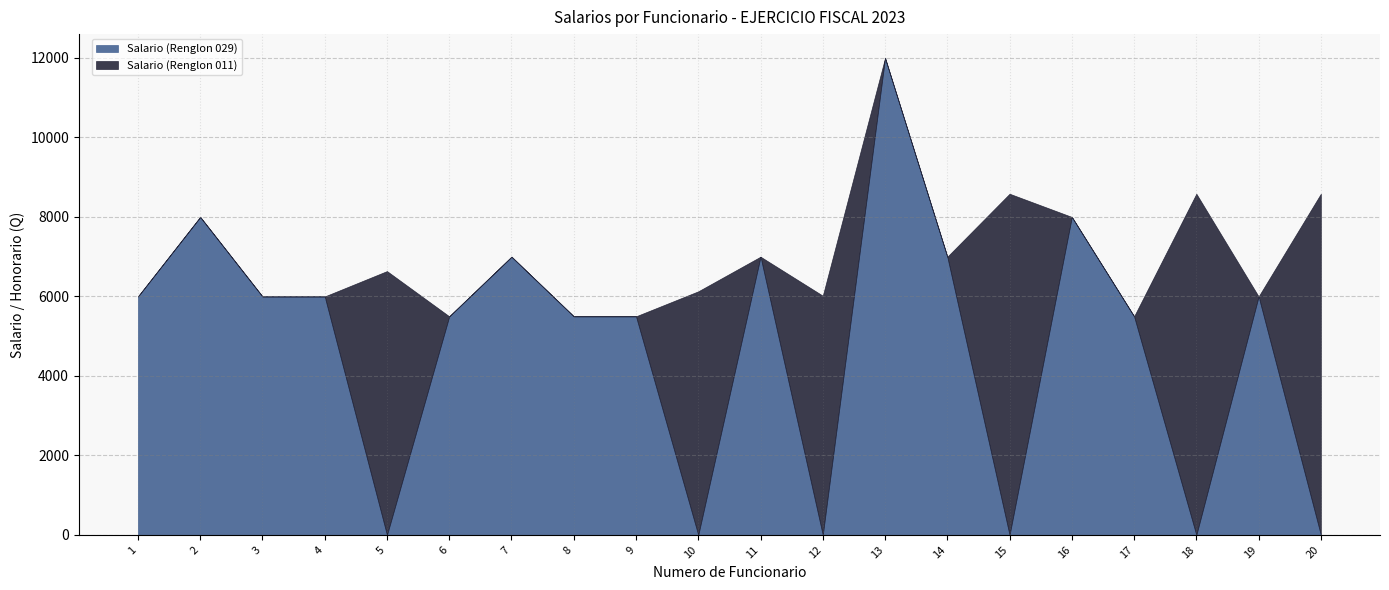

Rank the series by their maximum value, from highest to lowest.

Salario (Renglon 029), Salario (Renglon 011)